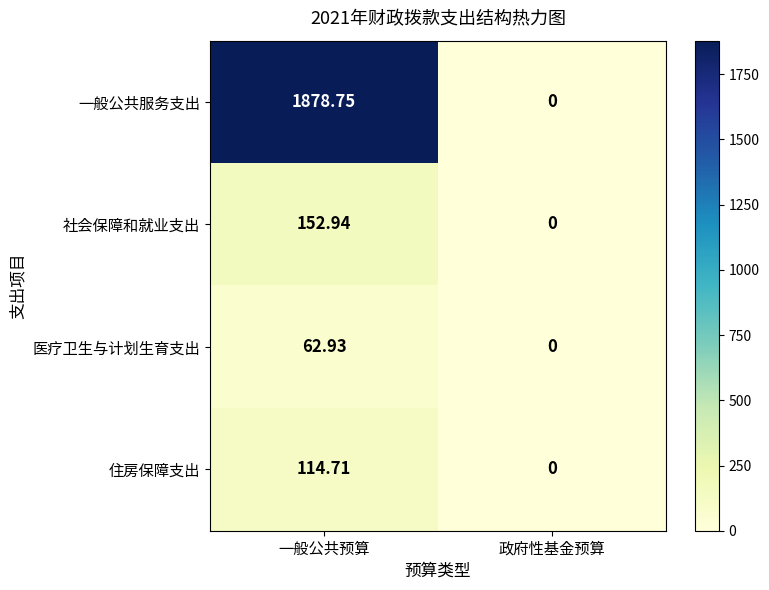

List the series in order of their peak value, highest first.

一般公共服务支出, 社会保障和就业支出, 住房保障支出, 医疗卫生与计划生育支出